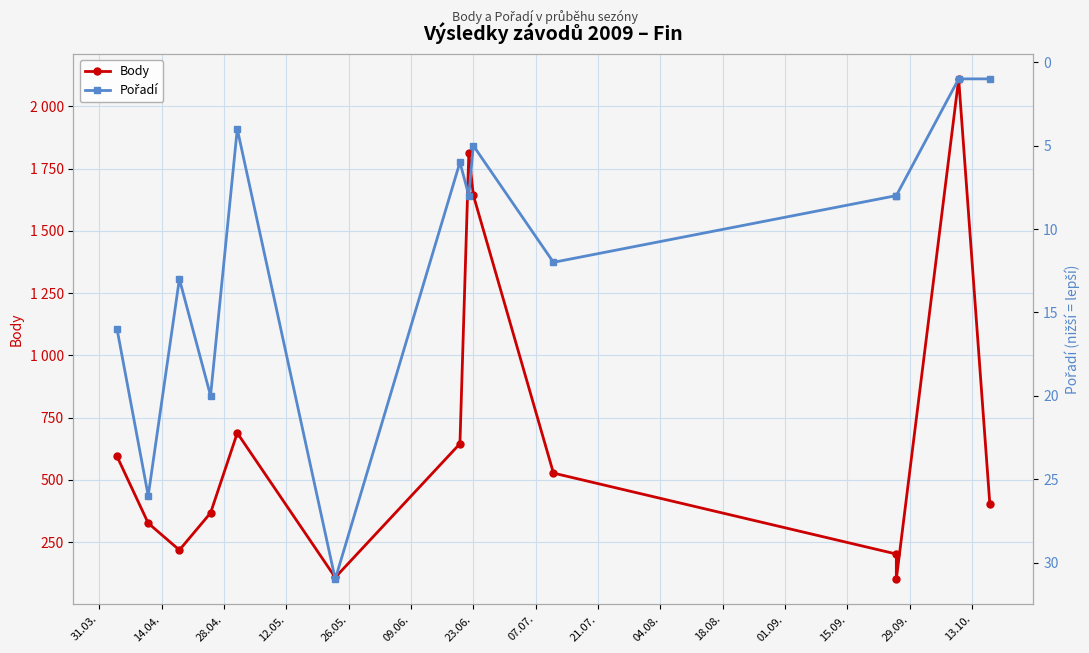

How many interior local valleys does the Body series have?

3